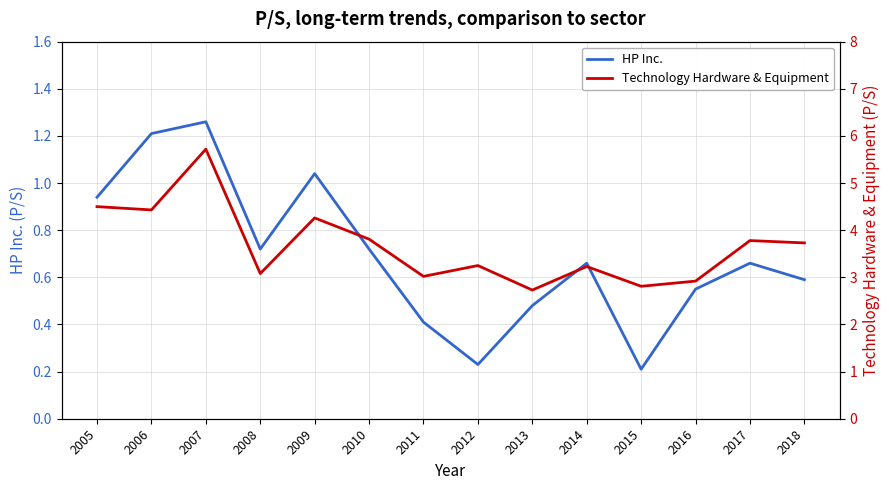

Is it true that HP Inc. equals 0.4 at 2011?

True